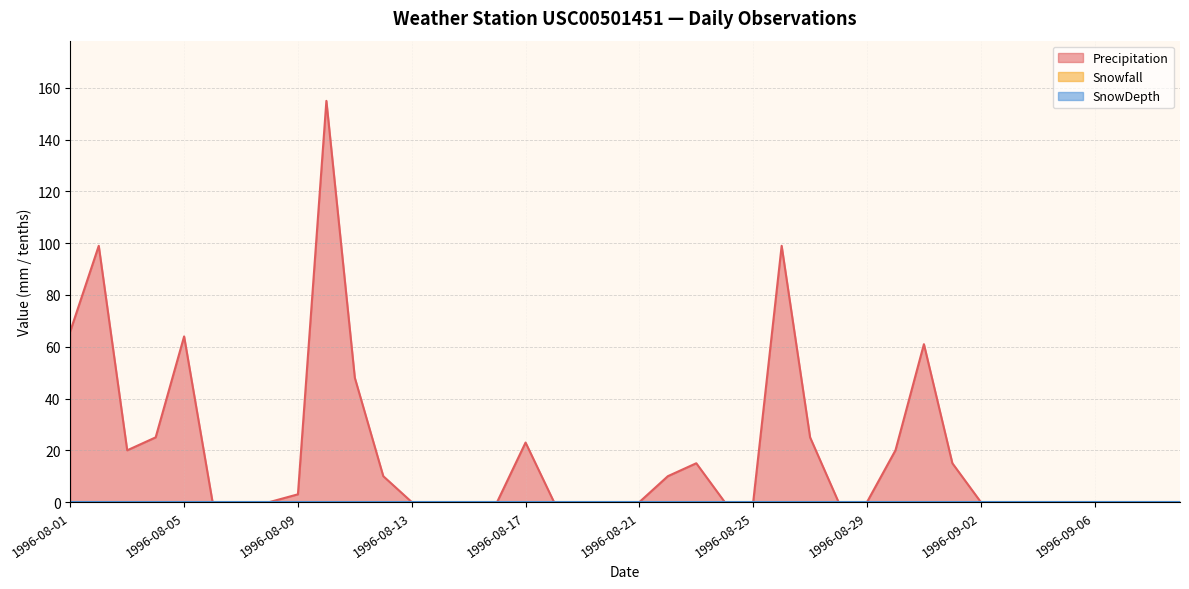

Which series has the largest range (max minus min)?

Precipitation